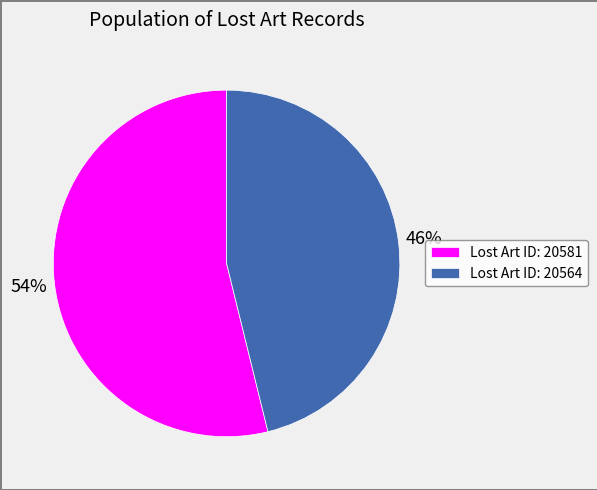

Is there a majority slice in this chart?

Yes